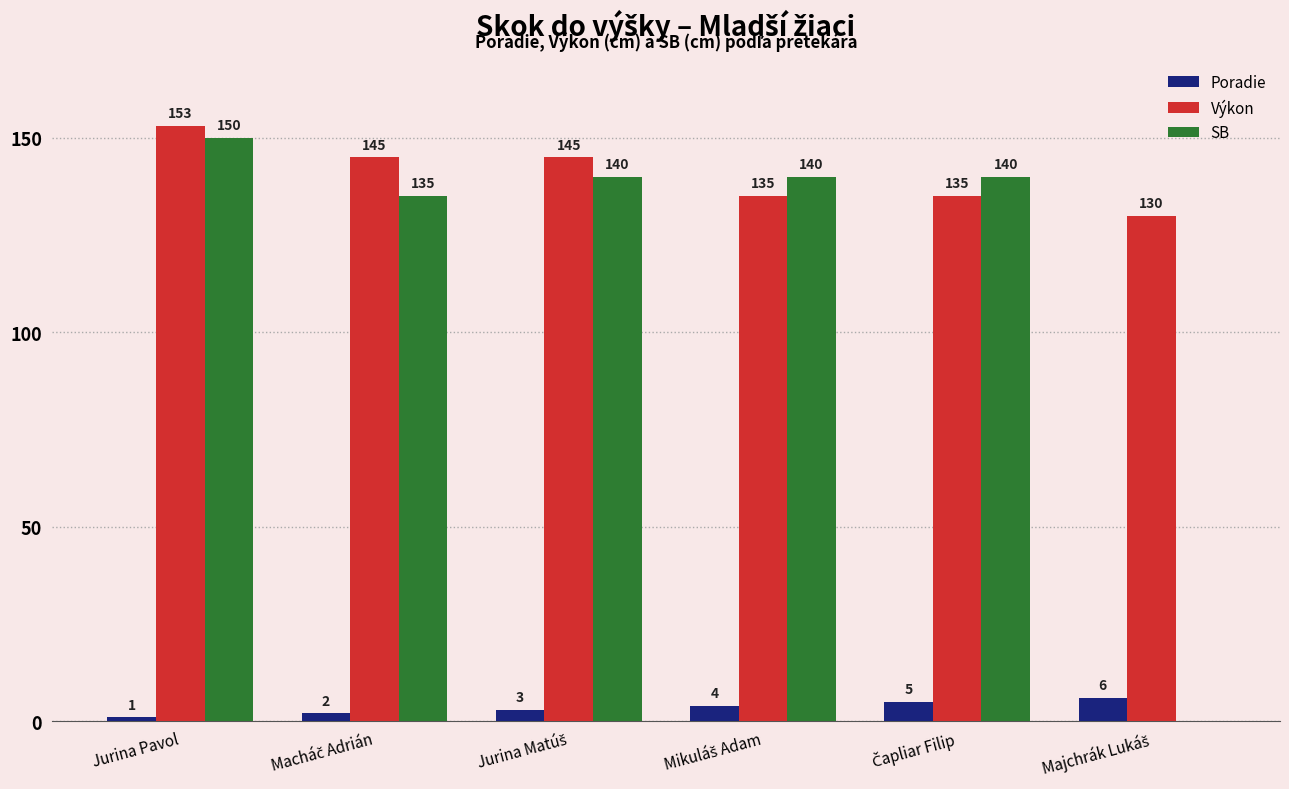

Which label corresponds to the largest value in the chart?

Jurina Pavol